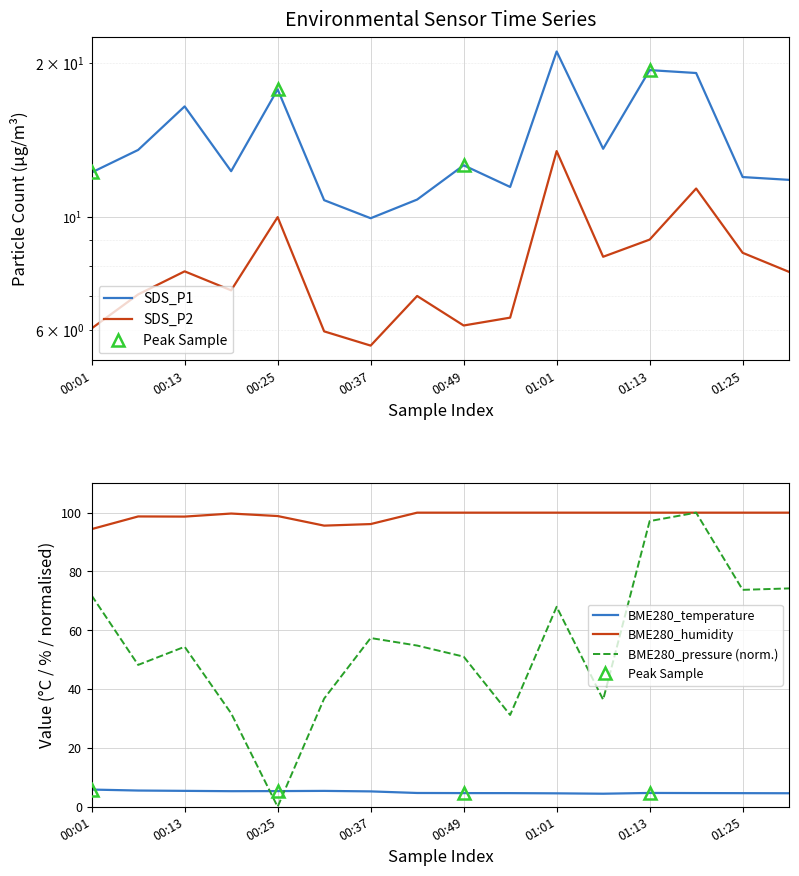

True or false: SDS_P1 has a value of 16.4 at 00:13.

True